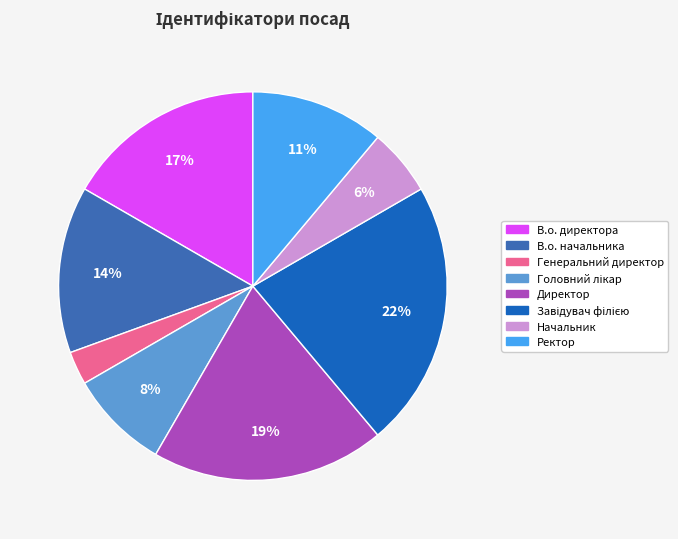

Is there any slice that represents more than half of the pie?

No